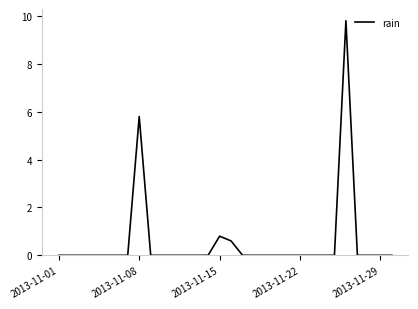

What is the sum of all values?

17.0